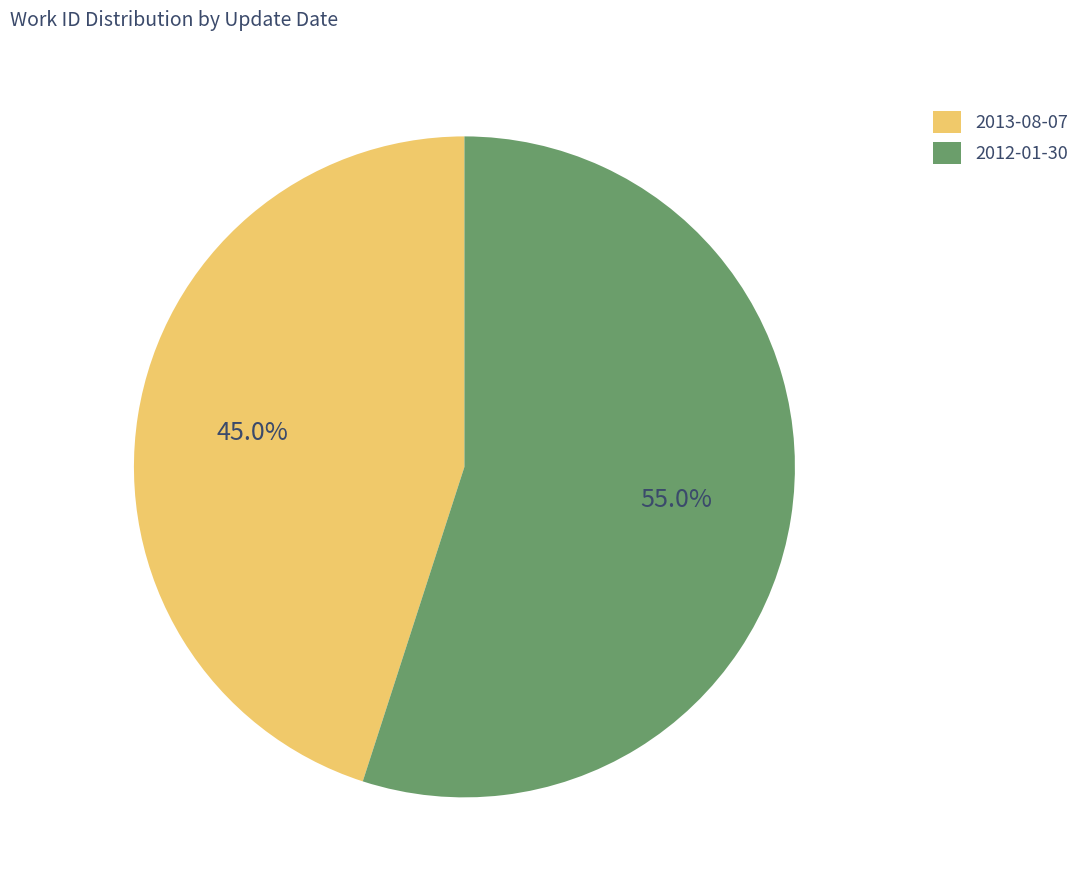

Is it true that 2013-08-07 is 45% of the pie?

True